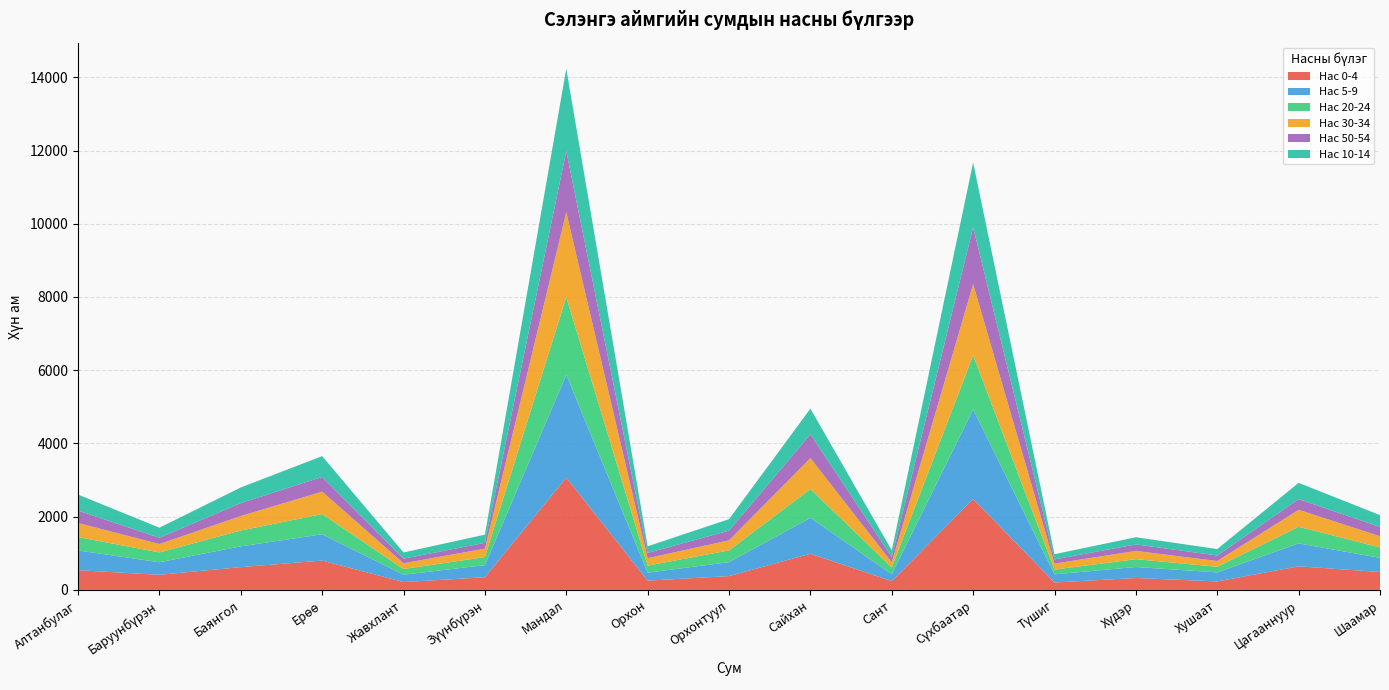

Reading left to right, what are all the values shown in this chart?

0-4: Алтанбулаг=539	Баруунбүрэн=413	Баянгол=623	Ерөө=802	Жавхлант=214	Зүүнбүрэн=347	Мандал=3067	Орхон=254	Орхонтуул=378	Сайхан=988	Сант=239	Сүхбаатар=2484	Түшиг=202	Хүдэр=326	Хушаат=232	Цагааннуур=645	Шаамар=489
5-9: Алтанбулаг=540	Баруунбүрэн=343	Баянгол=567	Ерөө=718	Жавхлант=202	Зүүнбүрэн=330	Мандал=2809	Орхон=218	Орхонтуул=381	Сайхан=980	Сант=192	Сүхбаатар=2444	Түшиг=224	Хүдэр=300	Хушаат=247	Цагааннуур=626	Шаамар=387
20-24: Алтанбулаг=365	Баруунбүрэн=268	Баянгол=433	Ерөө=551	Жавхлант=155	Зүүнбүрэн=220	Мандал=2123	Орхон=191	Орхонтуул=321	Сайхан=788	Сант=181	Сүхбаатар=1480	Түшиг=130	Хүдэр=214	Хушаат=154	Цагааннуур=453	Шаамар=285
30-34: Алтанбулаг=384	Баруунбүрэн=230	Баянгол=395	Ерөө=613	Жавхлант=158	Зүүнбүрэн=231	Мандал=2317	Орхон=205	Орхонтуул=274	Сайхан=844	Сант=141	Сүхбаатар=1945	Түшиг=164	Хүдэр=226	Хушаат=157	Цагааннуур=464	Шаамар=305
50-54: Алтанбулаг=340	Баруунбүрэн=171	Баянгол=353	Ерөө=402	Жавхлант=124	Зүүнбүрэн=159	Мандал=1670	Орхон=143	Орхонтуул=266	Сайхан=652	Сант=145	Сүхбаатар=1552	Түшиг=114	Хүдэр=177	Хушаат=150	Цагааннуур=292	Шаамар=253
10-14: Алтанбулаг=436	Баруунбүрэн=275	Баянгол=427	Ерөө=568	Жавхлант=170	Зүүнбүрэн=222	Мандал=2248	Орхон=180	Орхонтуул=313	Сайхан=698	Сант=182	Сүхбаатар=1768	Түшиг=142	Хүдэр=196	Хушаат=176	Цагааннуур=444	Шаамар=324